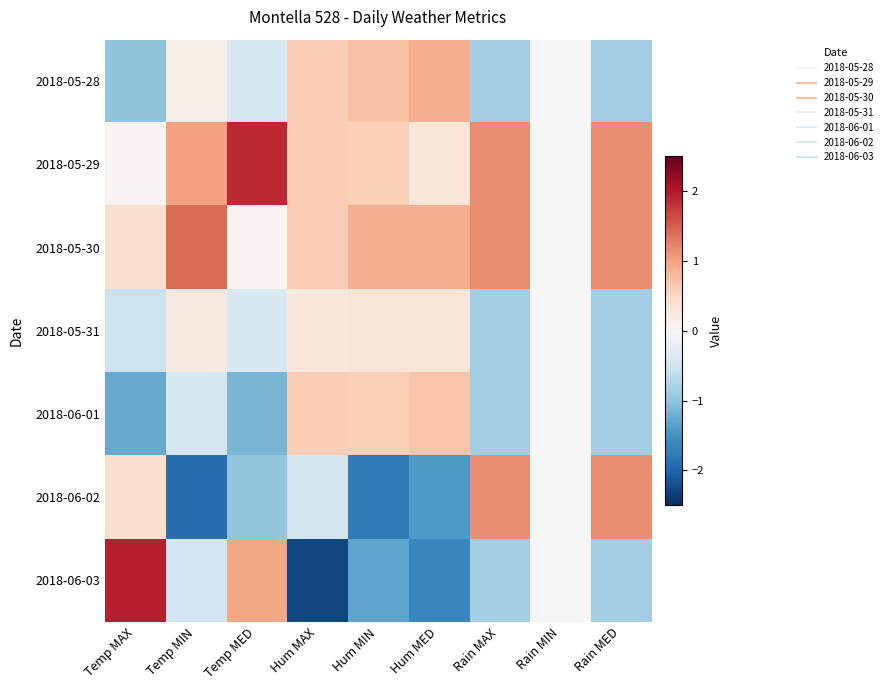

Reading right to left, list all the values displayed in this chart.

2018-05-28: Rain MED=-0.9	Rain MIN=0.0	Rain MAX=-0.9	Hum MED=0.9	Hum MIN=0.7	Hum MAX=0.6	Temp MED=-0.4	Temp MIN=0.1	Temp MAX=-1.0
2018-05-29: Rain MED=1.2	Rain MIN=0.0	Rain MAX=1.2	Hum MED=0.3	Hum MIN=0.6	Hum MAX=0.6	Temp MED=1.9	Temp MIN=1.0	Temp MAX=0.1
2018-05-30: Rain MED=1.2	Rain MIN=0.0	Rain MAX=1.2	Hum MED=0.9	Hum MIN=0.9	Hum MAX=0.6	Temp MED=0.1	Temp MIN=1.4	Temp MAX=0.4
2018-05-31: Rain MED=-0.9	Rain MIN=0.0	Rain MAX=-0.9	Hum MED=0.3	Hum MIN=0.3	Hum MAX=0.3	Temp MED=-0.4	Temp MIN=0.2	Temp MAX=-0.5
2018-06-01: Rain MED=-0.9	Rain MIN=0.0	Rain MAX=-0.9	Hum MED=0.7	Hum MIN=0.6	Hum MAX=0.6	Temp MED=-1.1	Temp MIN=-0.4	Temp MAX=-1.3
2018-06-02: Rain MED=1.2	Rain MIN=0.0	Rain MAX=1.2	Hum MED=-1.4	Hum MIN=-1.8	Hum MAX=-0.5	Temp MED=-1.0	Temp MIN=-1.9	Temp MAX=0.4
2018-06-03: Rain MED=-0.9	Rain MIN=0.0	Rain MAX=-0.9	Hum MED=-1.6	Hum MIN=-1.3	Hum MAX=-2.3	Temp MED=1.0	Temp MIN=-0.5	Temp MAX=1.9